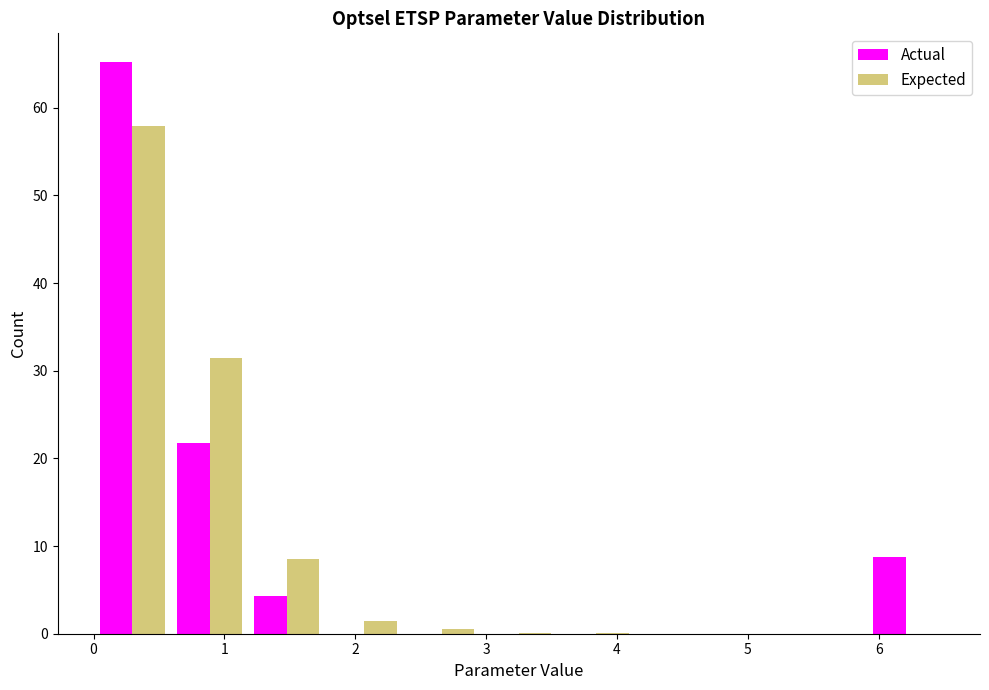

Reading left to right, transcribe this chart: for each range on the x-axis, give the height of each series' bar. Neither the bar edges nor the heights are printed on the chart, so give them approximately, as read against the axes.

0.0 to 0.6: Actual=65	Expected=58
0.6 to 1.2: Actual=22	Expected=31
1.2 to 1.8: Actual=4	Expected=8
1.8 to 2.4: Actual=0	Expected=1
2.4 to 3.0: Actual=0	Expected=under 1
3.0 to 3.5: Actual=0	Expected=under 1
3.5 to 4.1: Actual=0	Expected=under 1
4.1 to 4.7: Actual=0	Expected=0
4.7 to 5.3: Actual=0	Expected=0
5.3 to 5.9: Actual=0	Expected=0
5.9 to 6.5: Actual=9	Expected=0